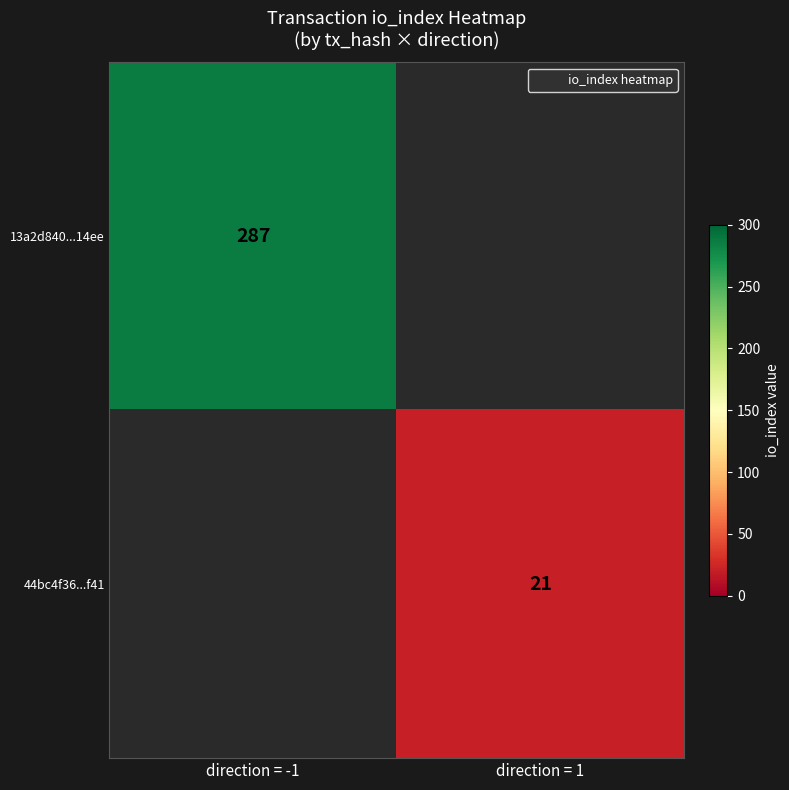

At which label is 13a2d840...14ee closest to 287?

direction = -1